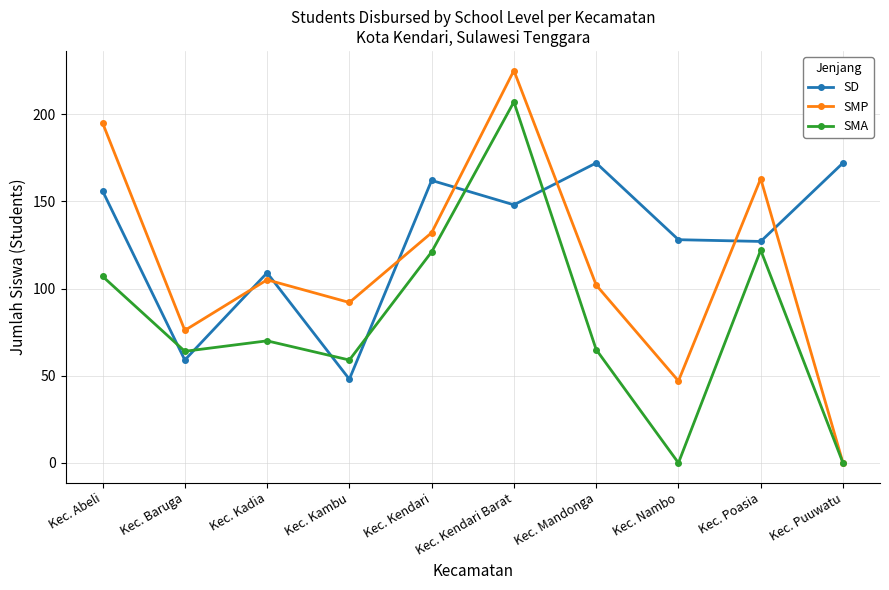

In SMA, how many points are higher than both neighbors (excluding endpoints)?

3